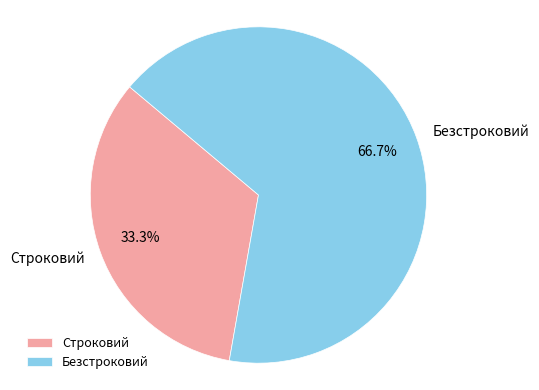

To the nearest percent, what is the difference between the largest and smallest slice percentages?

33%